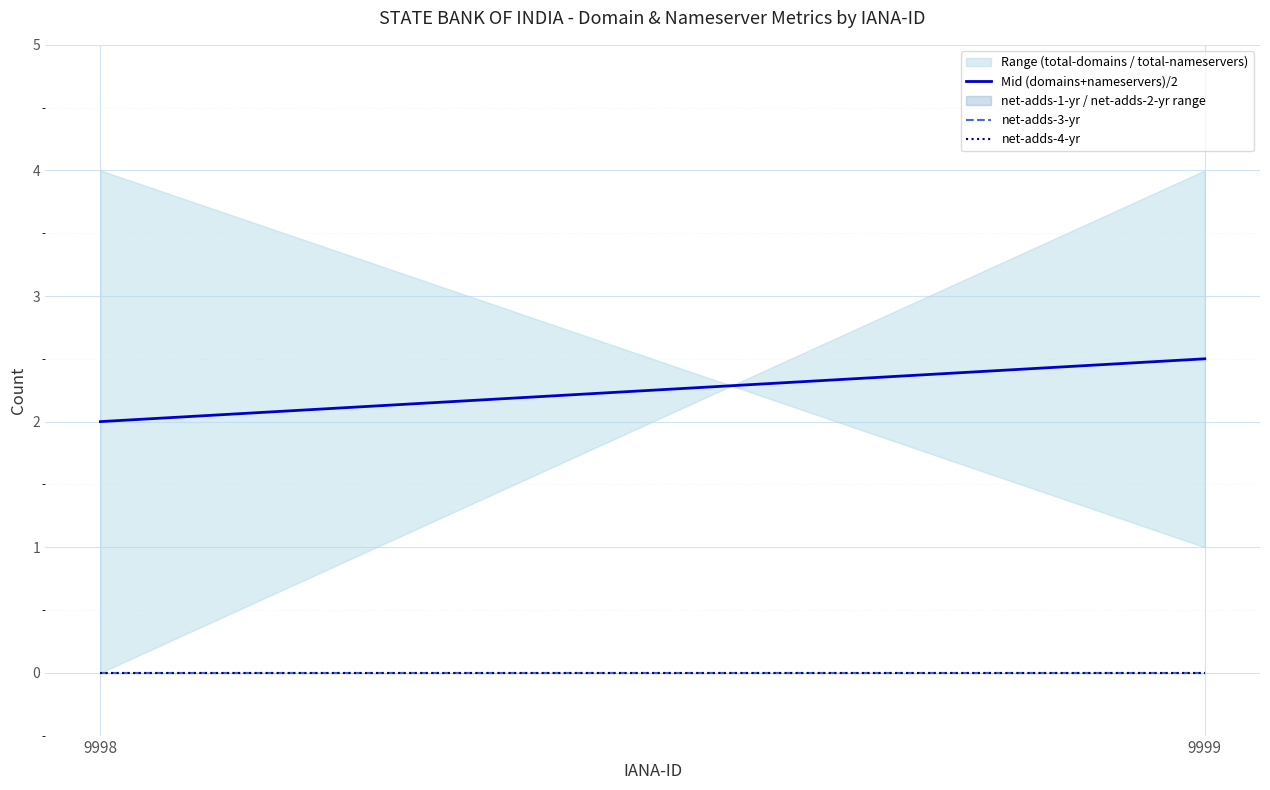

List the labels in order of net-adds-3-yr value, smallest first.

9998, 9999